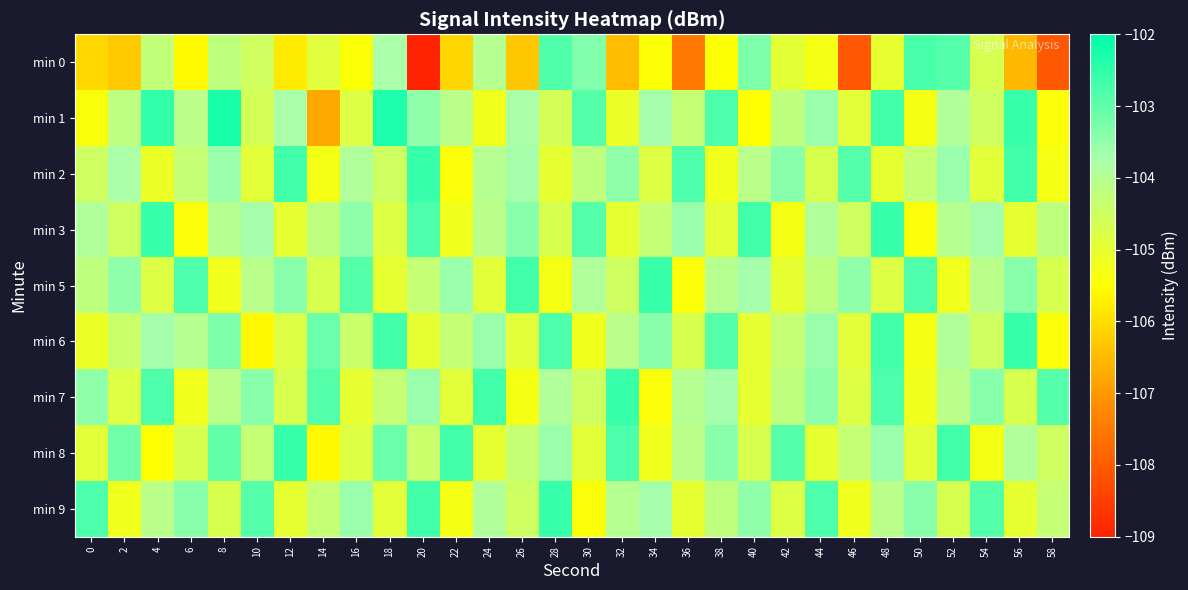

At which category is the sum across all series the highest?

48